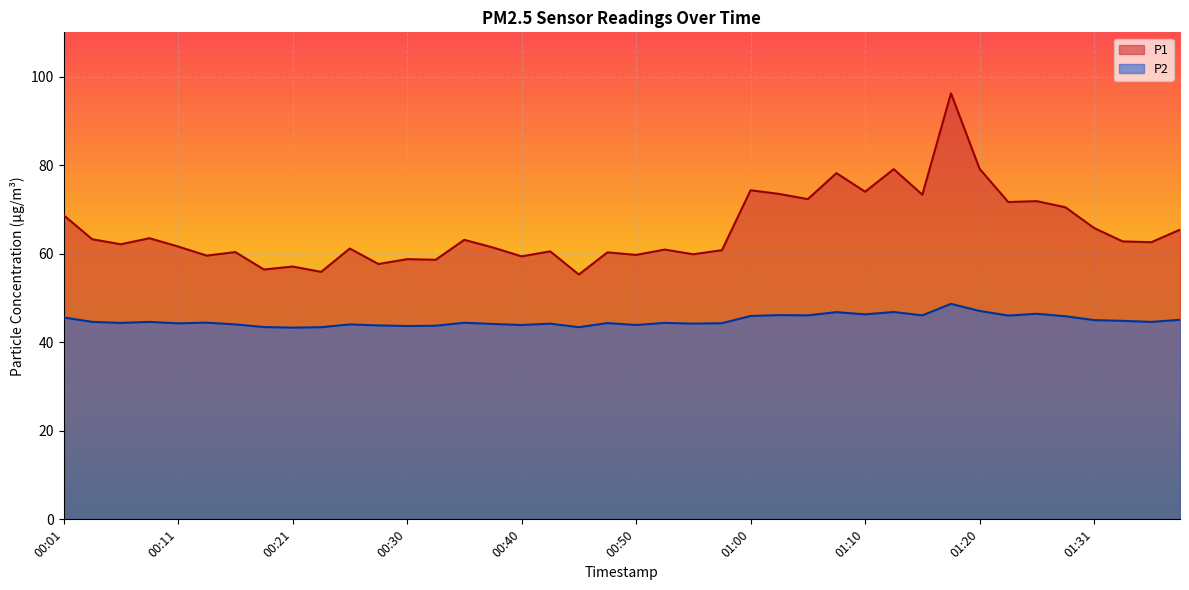

Reading left to right, list all the values displayed in this chart.

P1: 68.7	63.3	62.1	63.5	61.6	59.6	60.4	56.4	57.1	55.9	61.2	57.7	58.8	58.6	63.1	61.4	59.4	60.5	55.3	60.3	59.7	60.9	59.9	60.8	74.3	73.5	72.3	78.2	74.0	79.1	73.3	96.2	79.2	71.7	71.9	70.5	65.8	62.8	62.6	65.4
P2: 45.6	44.6	44.4	44.6	44.3	44.4	44.0	43.4	43.3	43.4	44.0	43.8	43.7	43.7	44.4	44.1	43.9	44.2	43.4	44.3	43.9	44.4	44.2	44.3	45.9	46.1	46.1	46.8	46.3	46.8	46.1	48.7	47.1	46.0	46.4	45.9	45.0	44.8	44.6	45.1